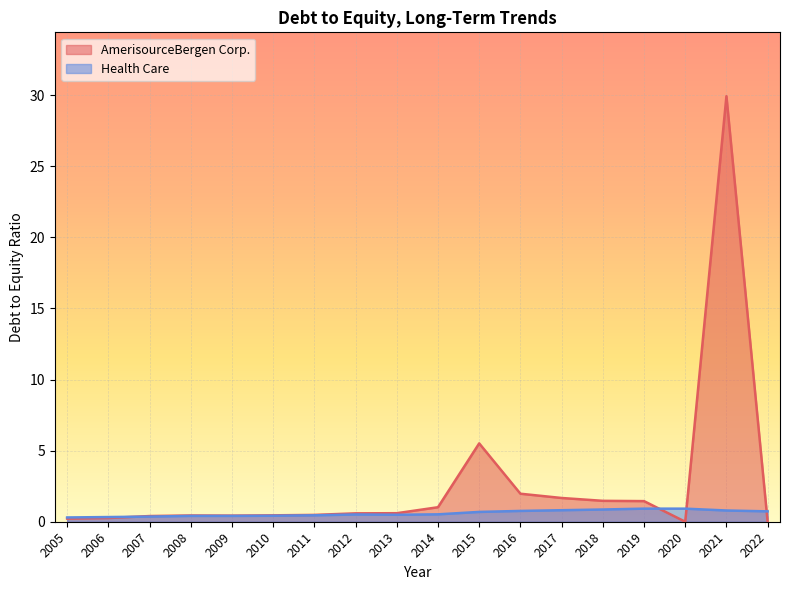

At which category is the sum across all series the highest?

2021